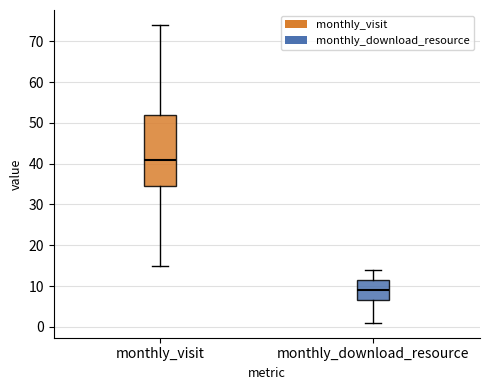

Comparing the boxes themselves (not the whiskers), which one is the tallest?

monthly_visit